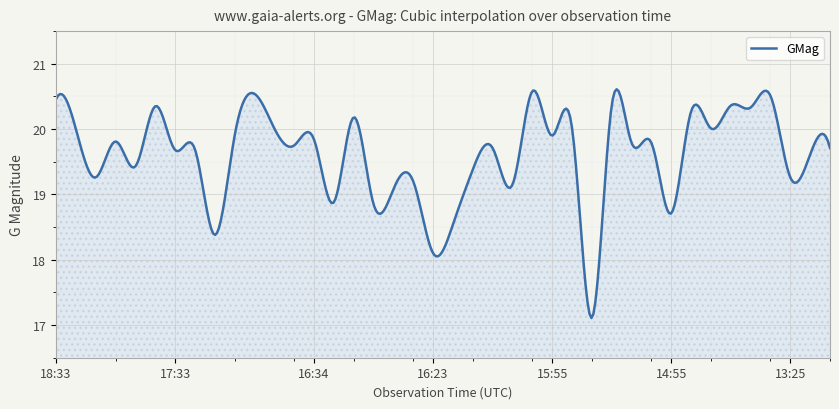

What is the difference between the maximum and minimum values?

3.5